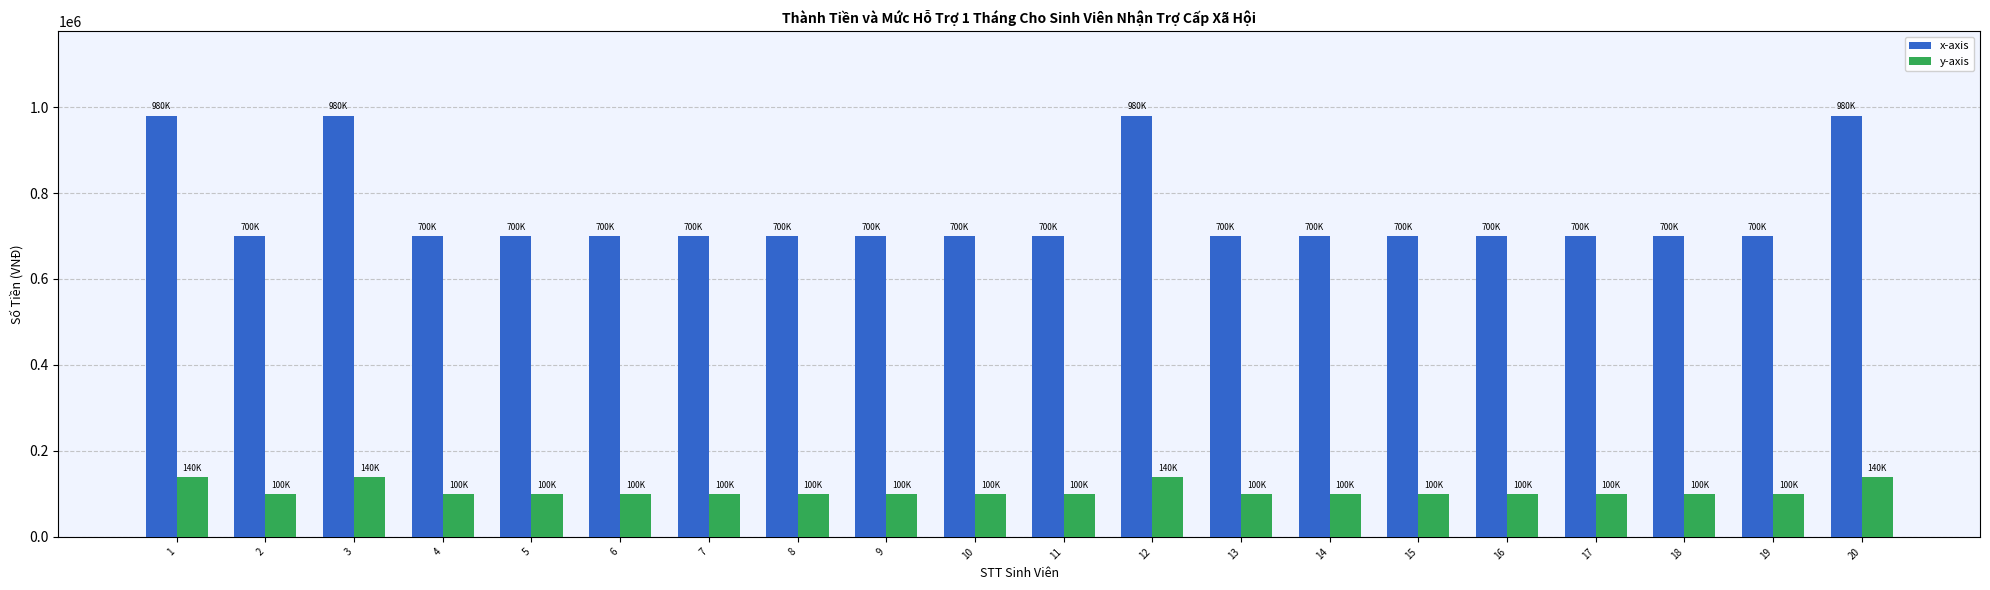

Reading left to right, what are all the values shown in this chart?

x-axis: 1=980000	2=700000	3=980000	4=700000	5=700000	6=700000	7=700000	8=700000	9=700000	10=700000	11=700000	12=980000	13=700000	14=700000	15=700000	16=700000	17=700000	18=700000	19=700000	20=980000
y-axis: 1=140000	2=100000	3=140000	4=100000	5=100000	6=100000	7=100000	8=100000	9=100000	10=100000	11=100000	12=140000	13=100000	14=100000	15=100000	16=100000	17=100000	18=100000	19=100000	20=140000